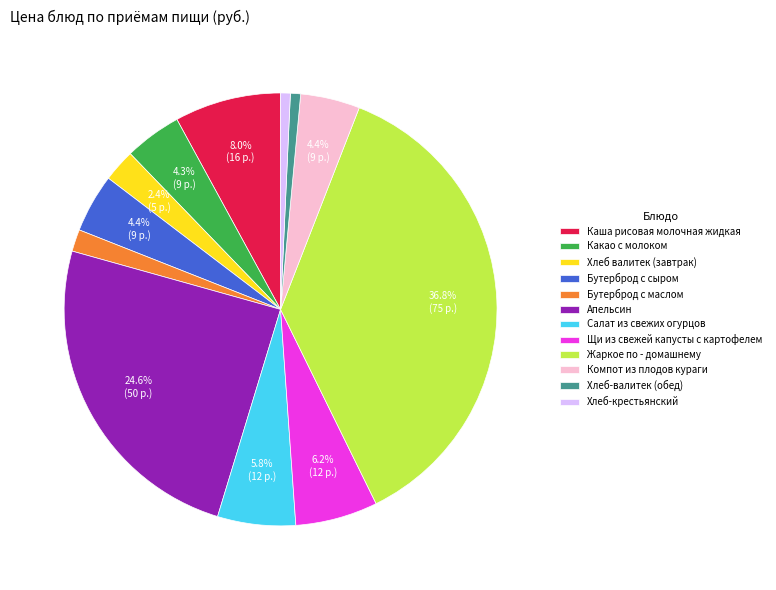

Combined, do Какао с молоком and Жаркое по - домашнему account for over 50%?

No